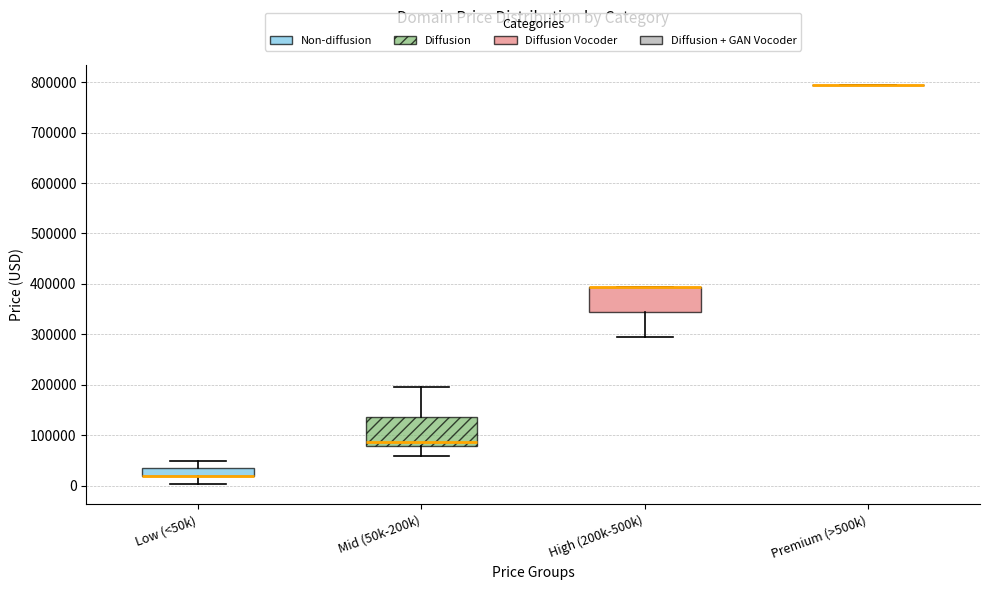

Reading left to right, transcribe this box plot: for each box, give where its median line is, the range the box spans, and where its two whiskers end, as read against the y-axis. The values are not printed on the chart, so give them approximately, as read against the axis.

Low (<50k): median 20000 (drawn on the box's lower edge), box 20000 to 30000, whiskers 0 to 50000
Mid (50k-200k): median 90000, box 80000 to 140000, whiskers 60000 to 190000
High (200k-500k): median 390000 (drawn on the box's upper edge), box 340000 to 390000, whiskers 290000 to 390000
Premium (>500k): box collapsed to a line at 790000, whiskers 790000 to 790000